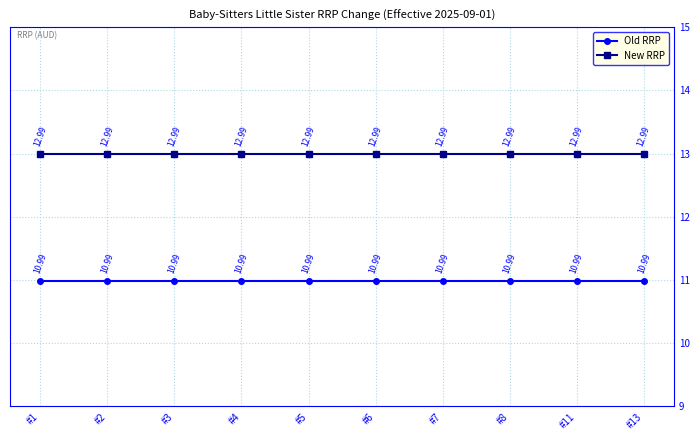

What value does the Old RRP series have at #13?

11.0